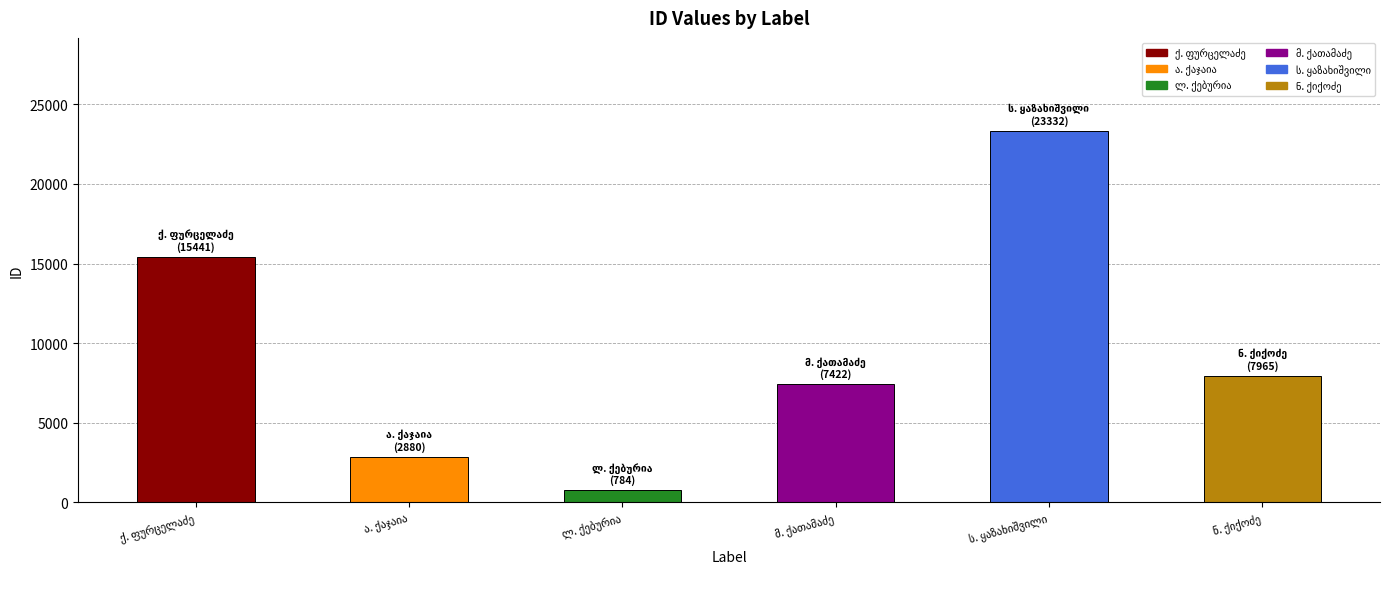

What is the greatest value displayed?

23332